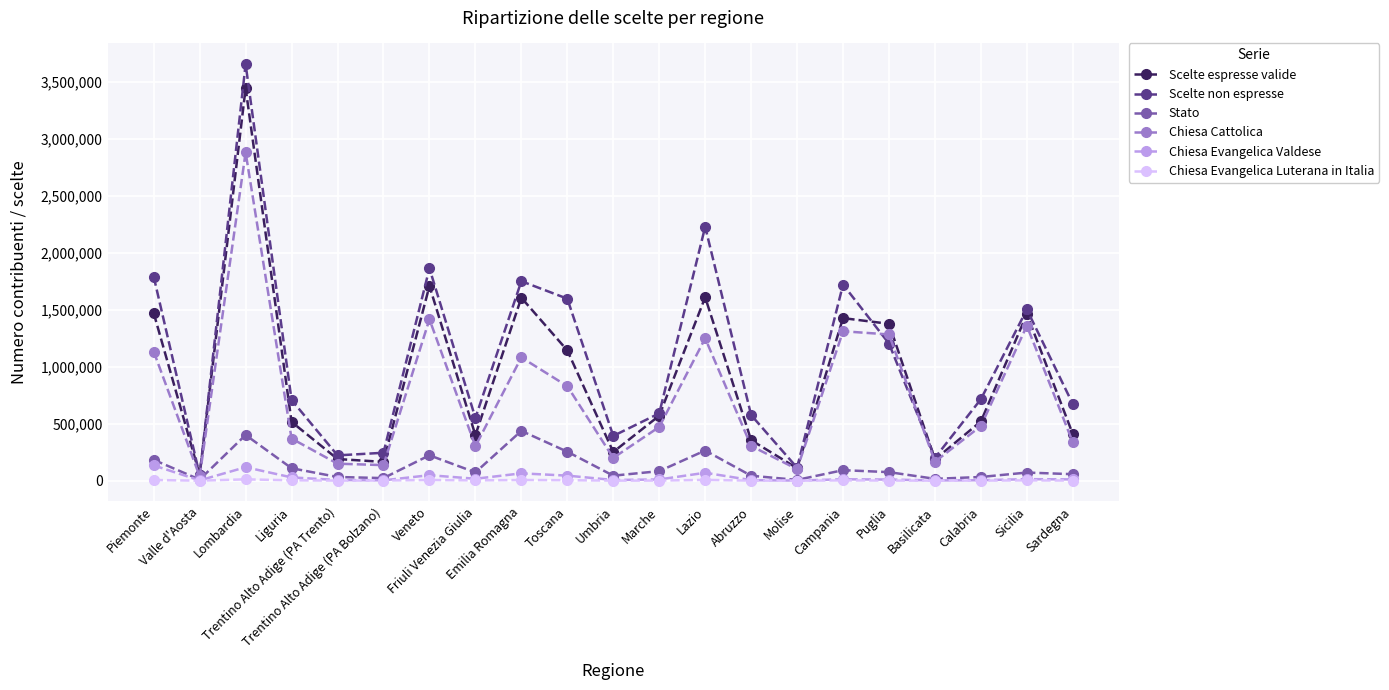

Which series has the largest range (max minus min)?

Scelte non espresse